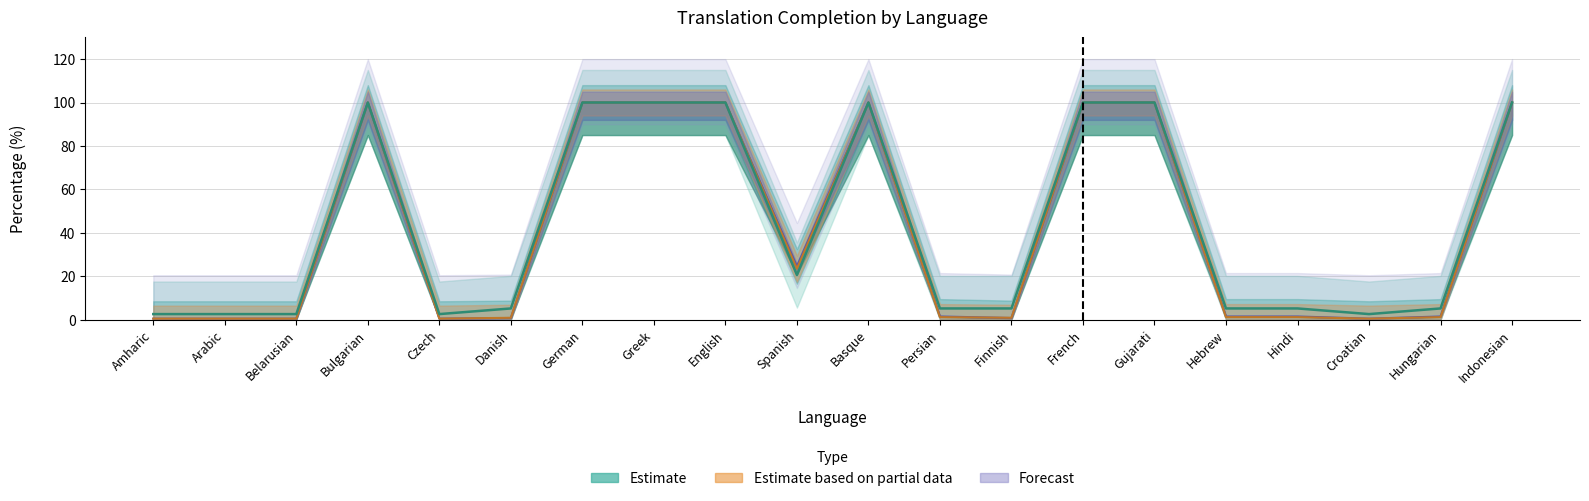

Where is the first local maximum for translated_chars_percent?

Bulgarian